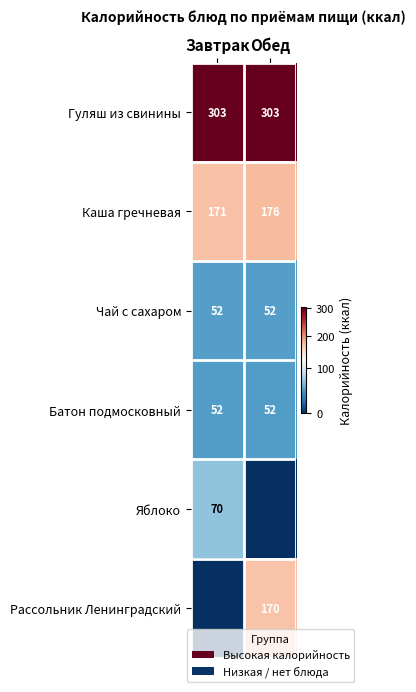

Is the value of Каша гречневая at Обед greater than the value of Яблоко at Завтрак?

Yes